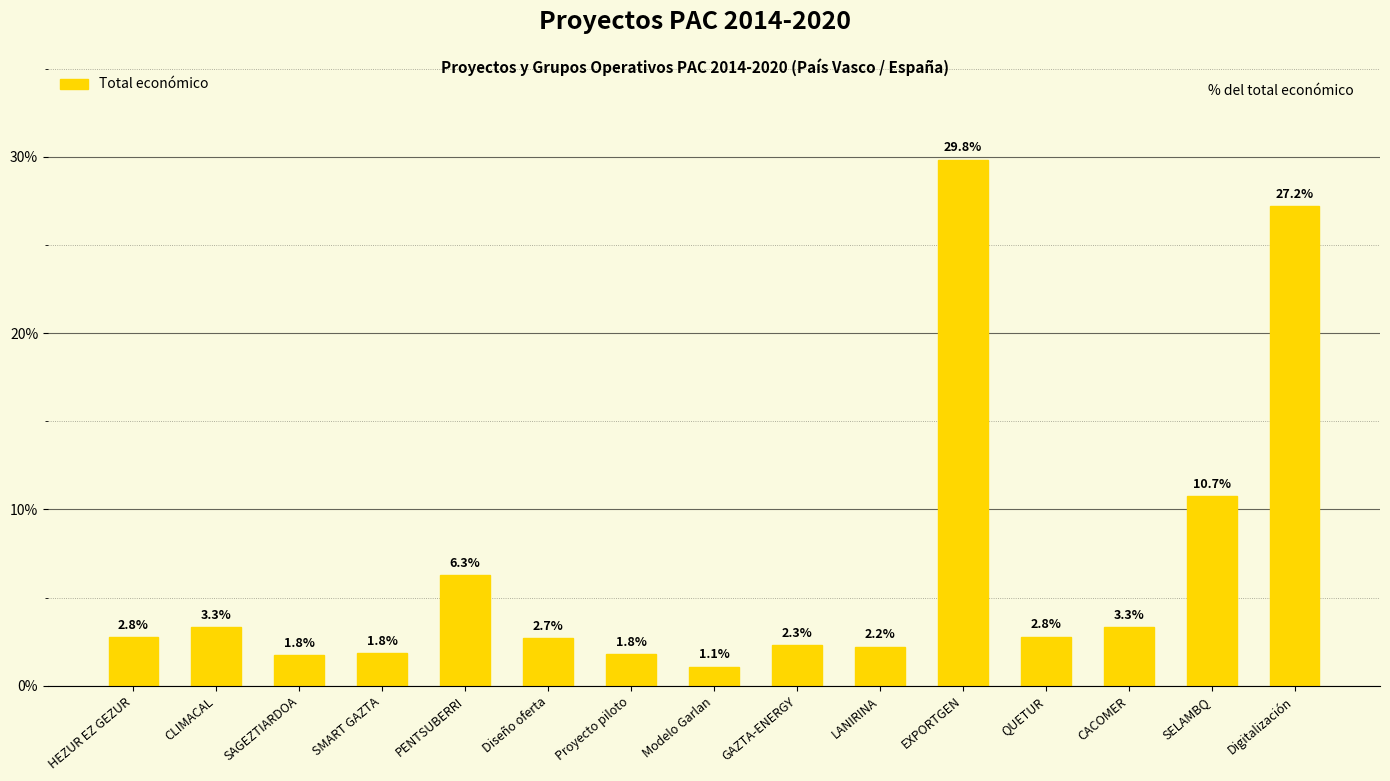

What value does the data have at Modelo Garlan?

1.1